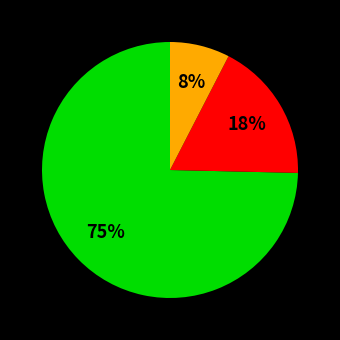

Does any single category account for the majority?

Yes